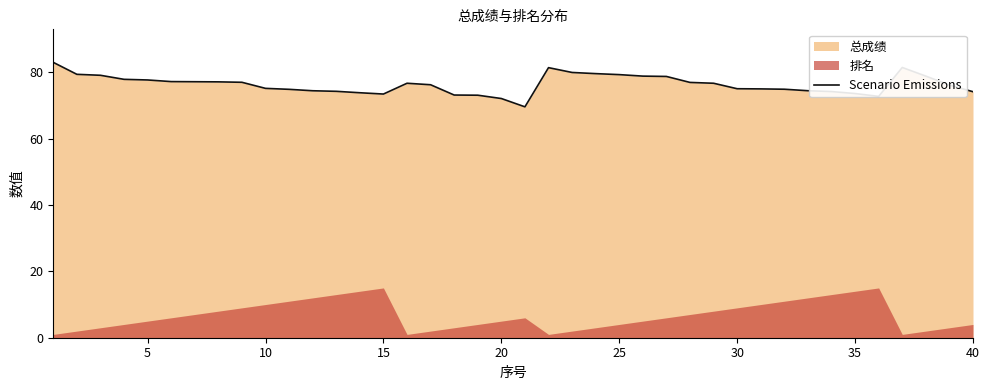

The Scenario Emissions series shows 41.1 at 30. True or false?

False